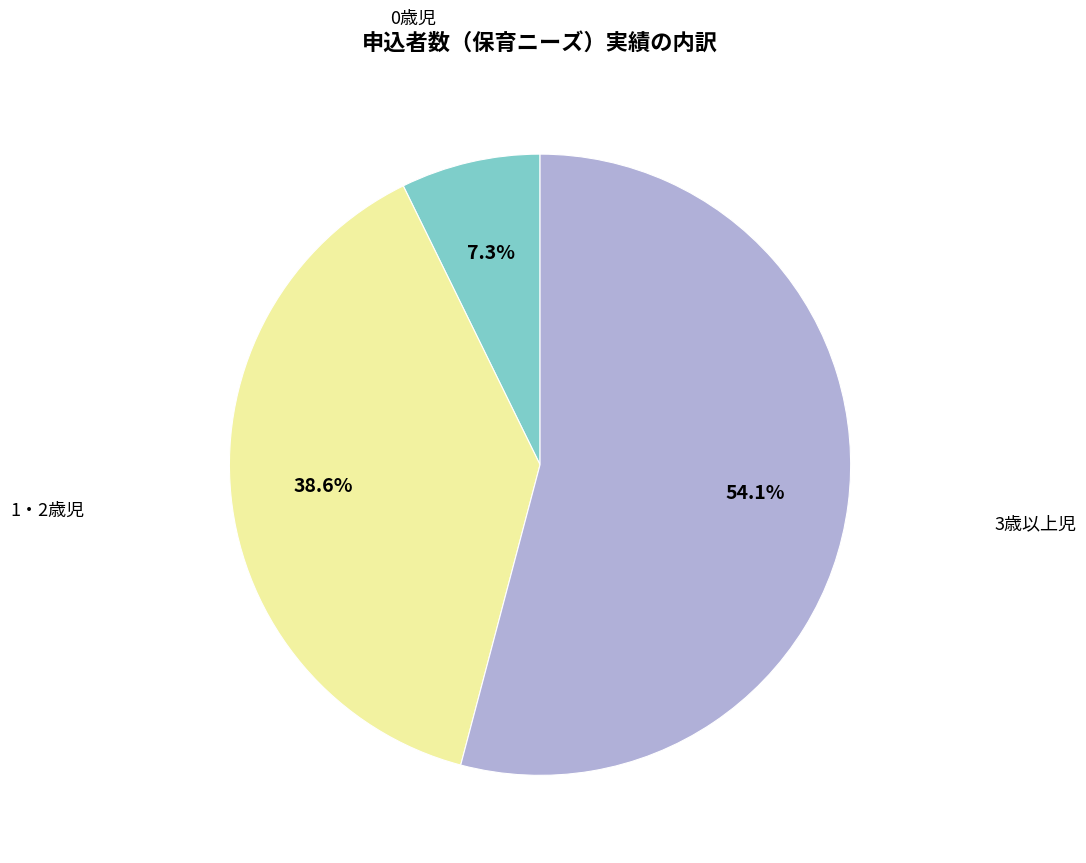

Is there a majority slice in this chart?

Yes